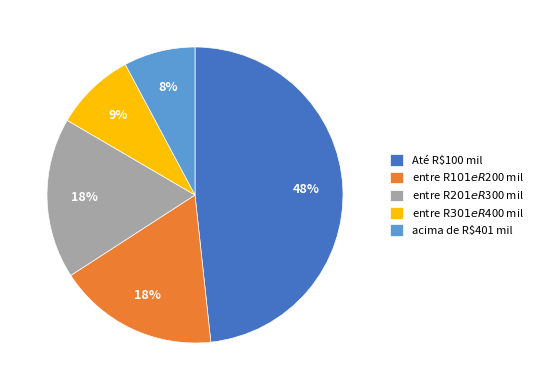

Count the number of slices in the pie.

5